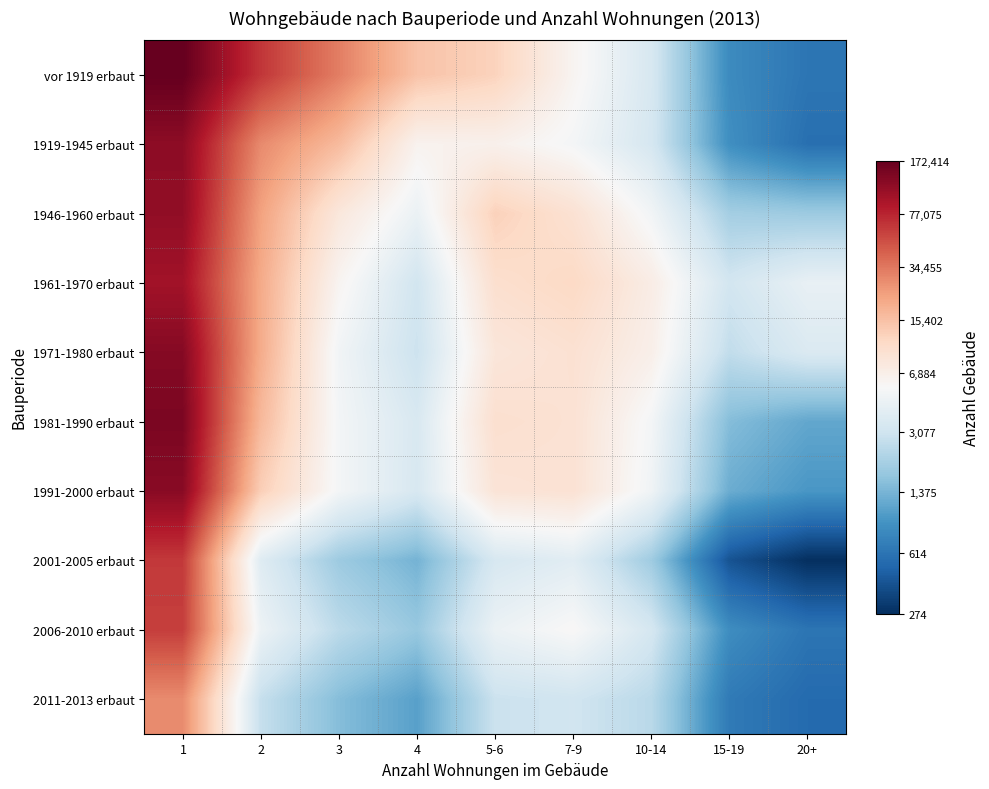

Reading left to right, extract all data points from this chart.

vor 1919 erbaut: 1=12.1	2=11.1	3=10.4	4=9.6	5-6=9.4	7-9=8.7	10-14=8.1	15-19=6.7	20+=6.4
1919-1945 erbaut: 1=11.7	2=10.3	3=9.7	4=8.7	5-6=8.8	7-9=8.6	10-14=8.1	15-19=6.8	20+=6.4
1946-1960 erbaut: 1=11.7	2=10.0	3=9.0	4=8.4	5-6=9.4	7-9=9.1	10-14=8.5	15-19=7.6	20+=7.5
1961-1970 erbaut: 1=11.5	2=9.9	3=8.7	4=8.1	5-6=9.2	7-9=9.3	10-14=8.9	15-19=8.1	20+=8.4
1971-1980 erbaut: 1=11.8	2=9.9	3=8.5	4=8.0	5-6=9.0	7-9=9.1	10-14=8.8	15-19=7.9	20+=8.2
1981-1990 erbaut: 1=11.9	2=9.7	3=8.6	4=8.2	5-6=9.2	7-9=9.1	10-14=8.6	15-19=7.3	20+=7.1
1991-2000 erbaut: 1=11.7	2=9.5	3=8.6	4=8.1	5-6=9.1	7-9=9.1	10-14=8.5	15-19=7.1	20+=6.9
2001-2005 erbaut: 1=11.0	2=8.3	3=7.5	4=7.2	5-6=8.1	7-9=8.3	10-14=7.6	15-19=6.0	20+=5.6
2006-2010 erbaut: 1=11.0	2=8.5	3=7.8	4=7.5	5-6=8.4	7-9=8.7	10-14=8.1	15-19=6.8	20+=6.4
2011-2013 erbaut: 1=10.2	2=7.9	3=7.3	4=7.0	5-6=8.0	7-9=8.0	10-14=7.8	15-19=6.5	20+=6.3